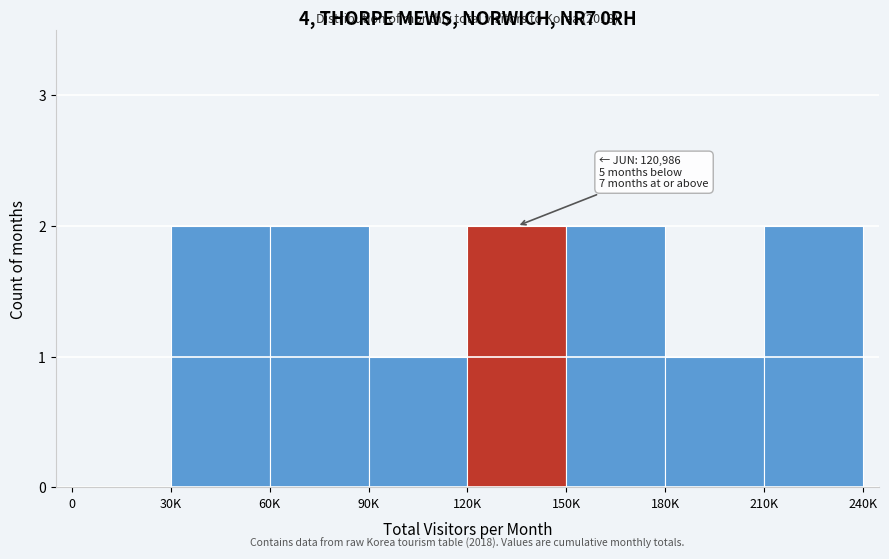

Reading left to right, list all the values displayed in this chart.

0=0	30K=2	60K=2	90K=1	120K=2	150K=2	180K=1	210K=2